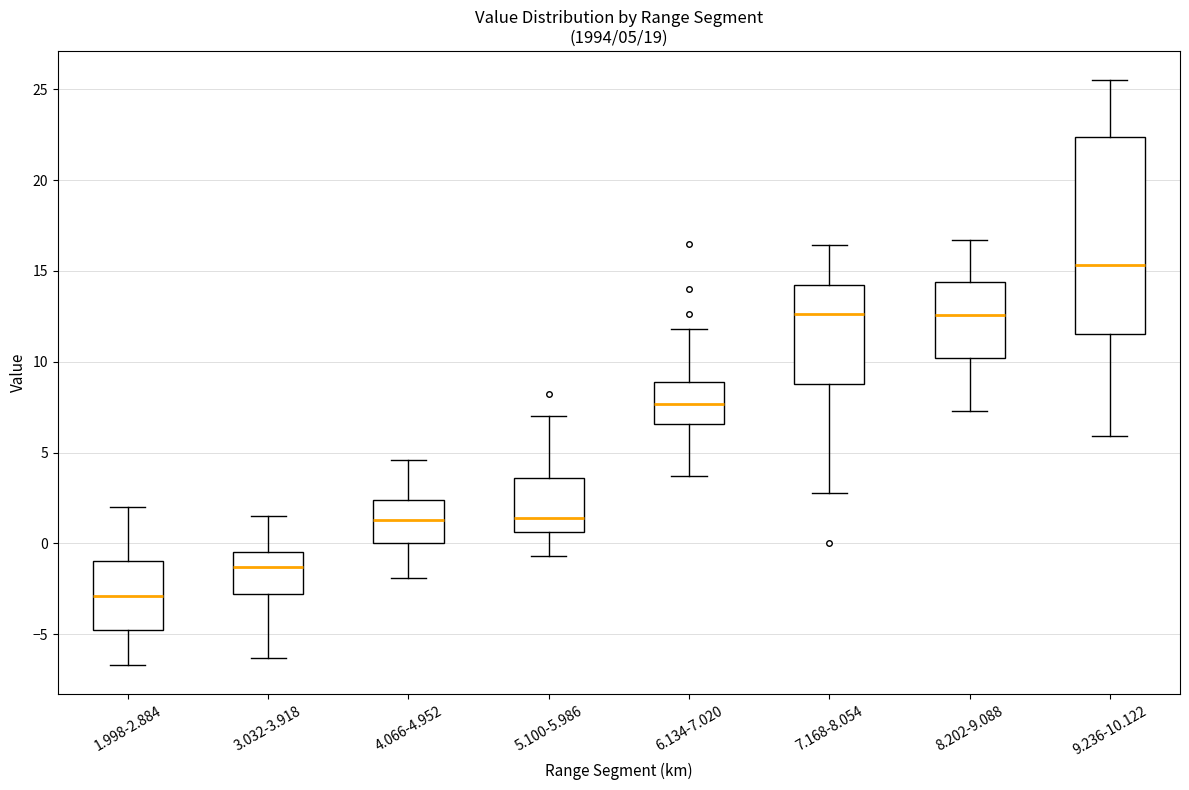

Which box has the highest median line?

9.236-10.122